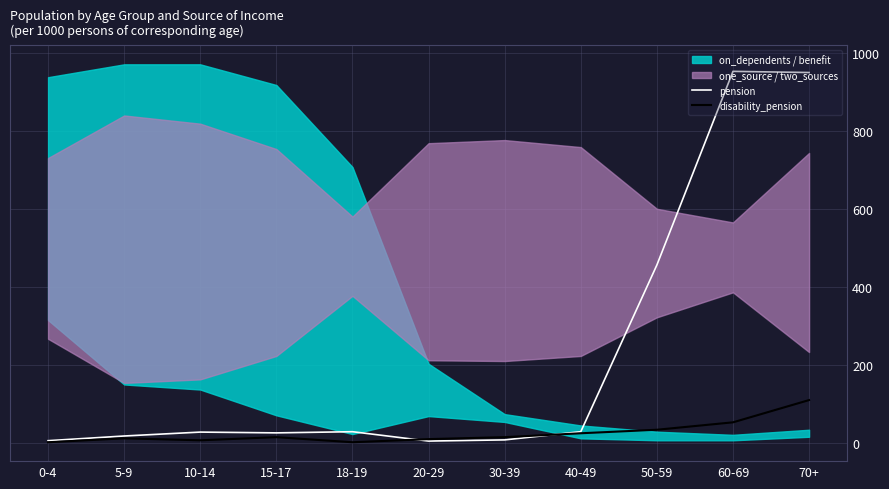

What is the difference between the disability_pension values at 20-29 and 15-17?

5